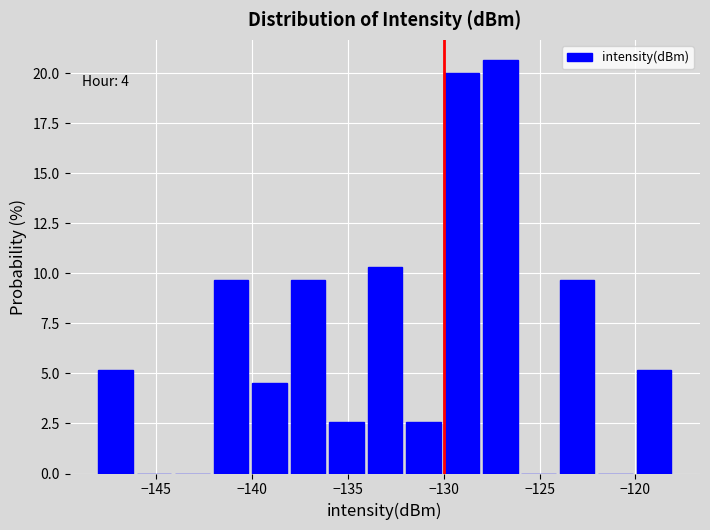

Over which range of the x-axis is the bar tallest?

-128 to -126